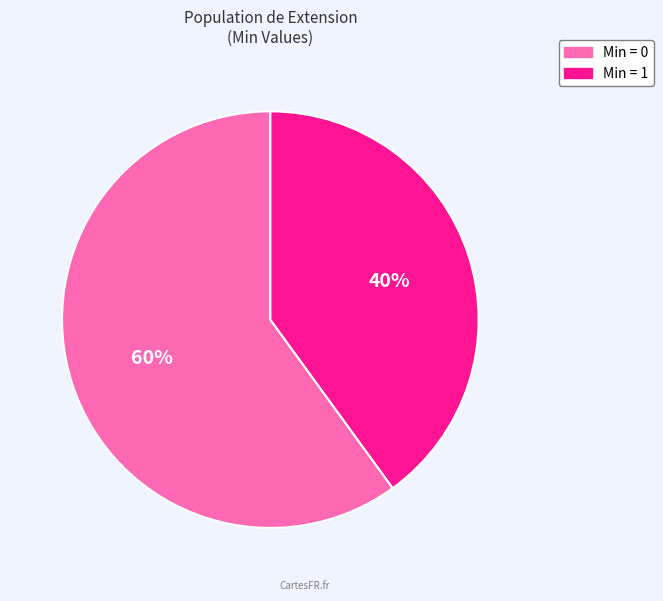

To the nearest percent, what is the difference between the largest and smallest slice percentages?

20%